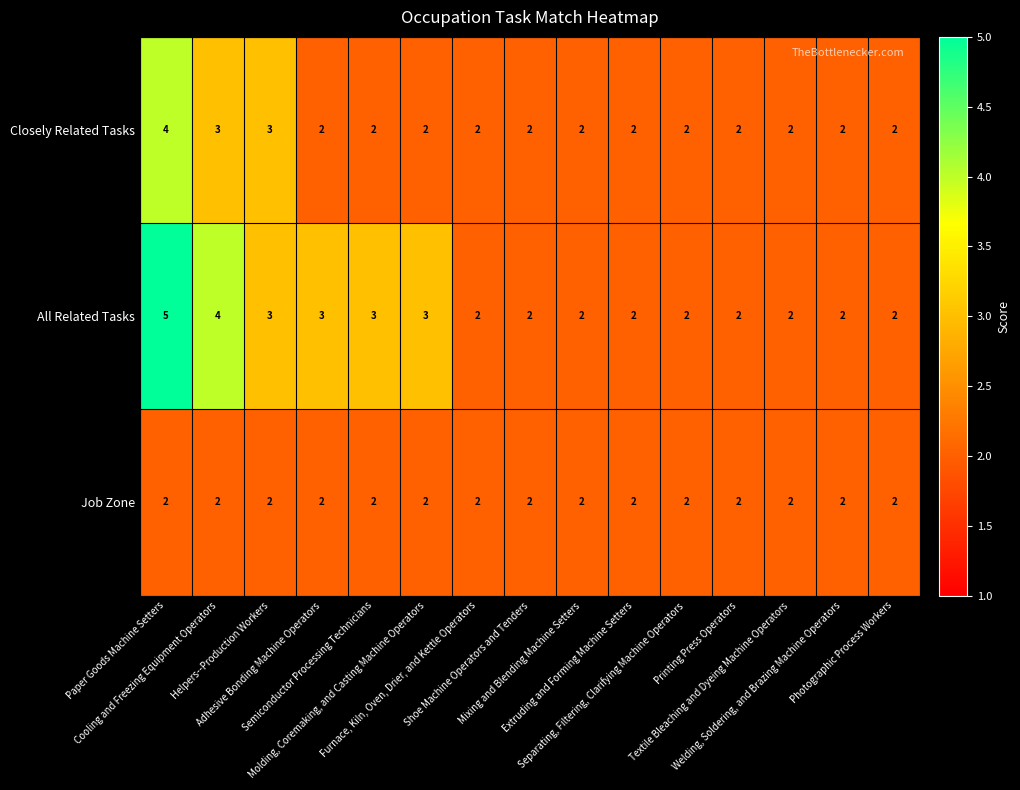

Which series has the largest total across all categories?

All Related Tasks